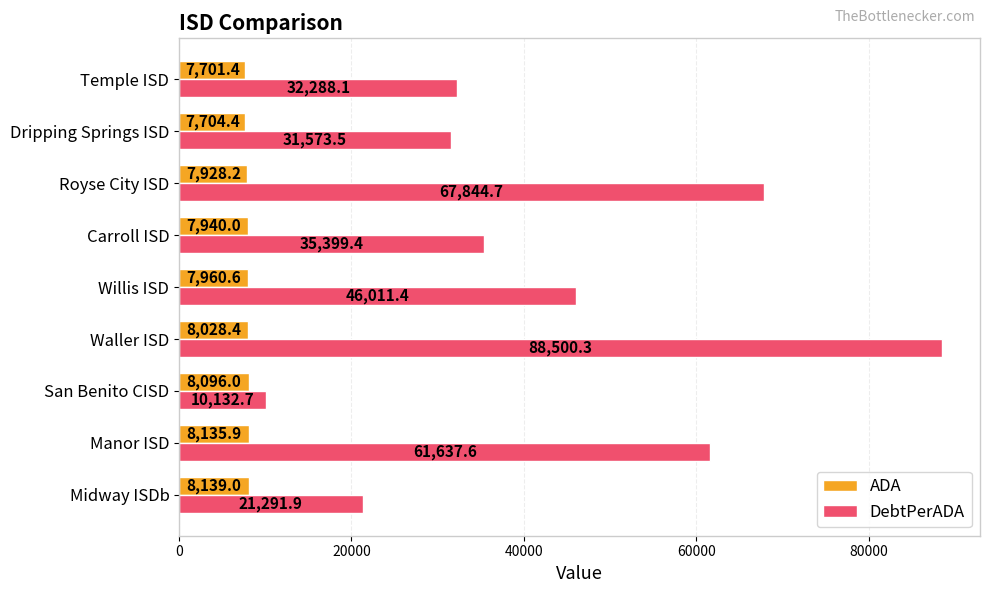

How many values in the DebtPerADA series are below 35399?

4